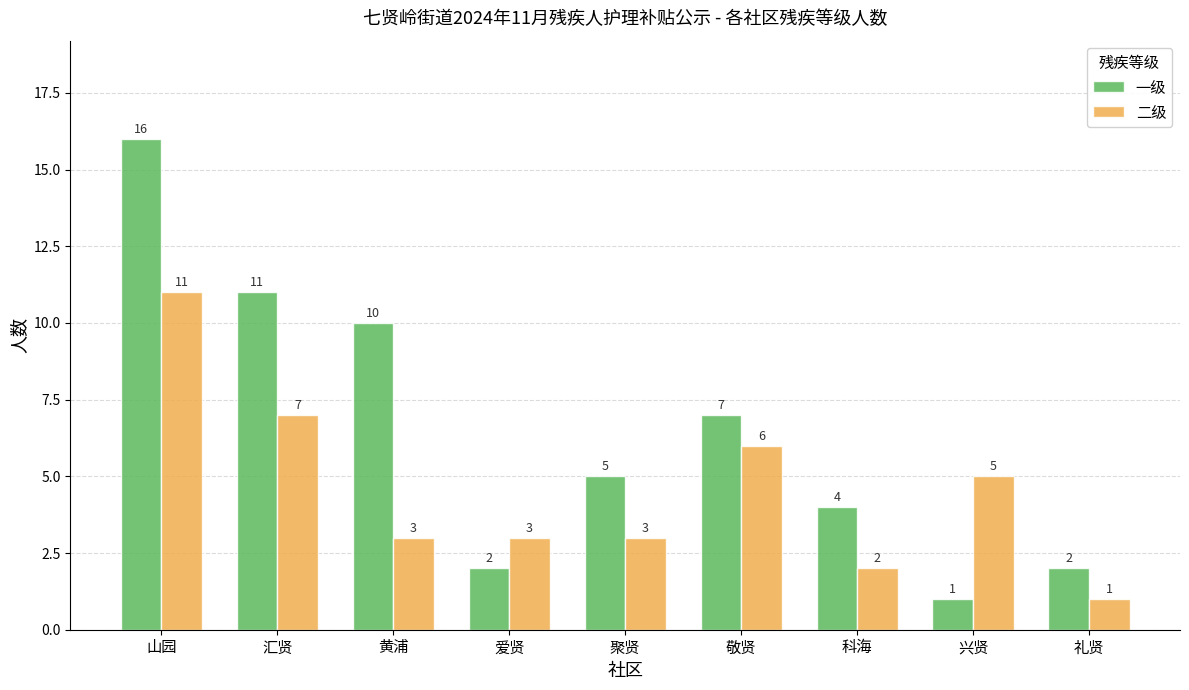

What is the total value across all series at 爱贤?

5